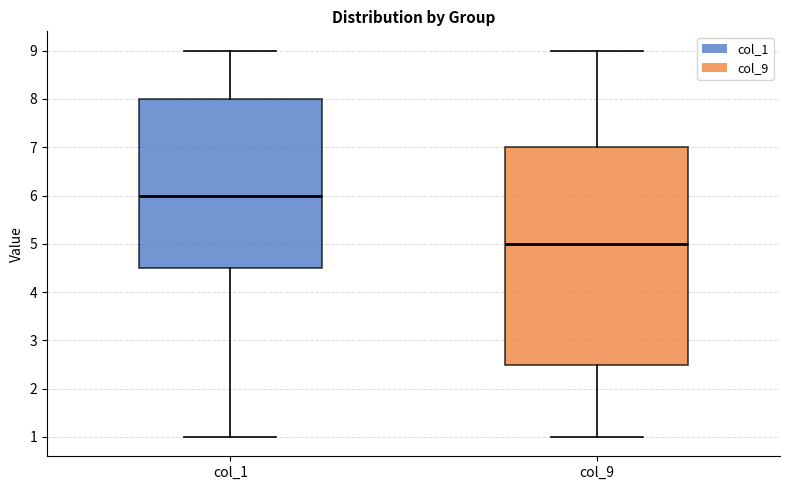

Comparing the boxes themselves (not the whiskers), which one is the tallest?

col_9